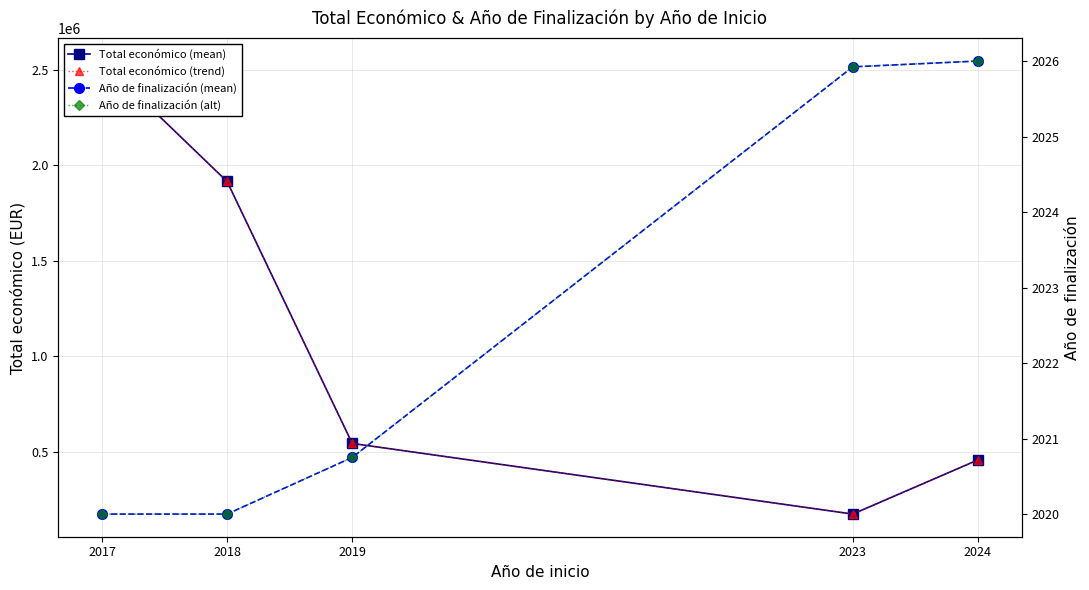

How many lines are shown in the chart?

4